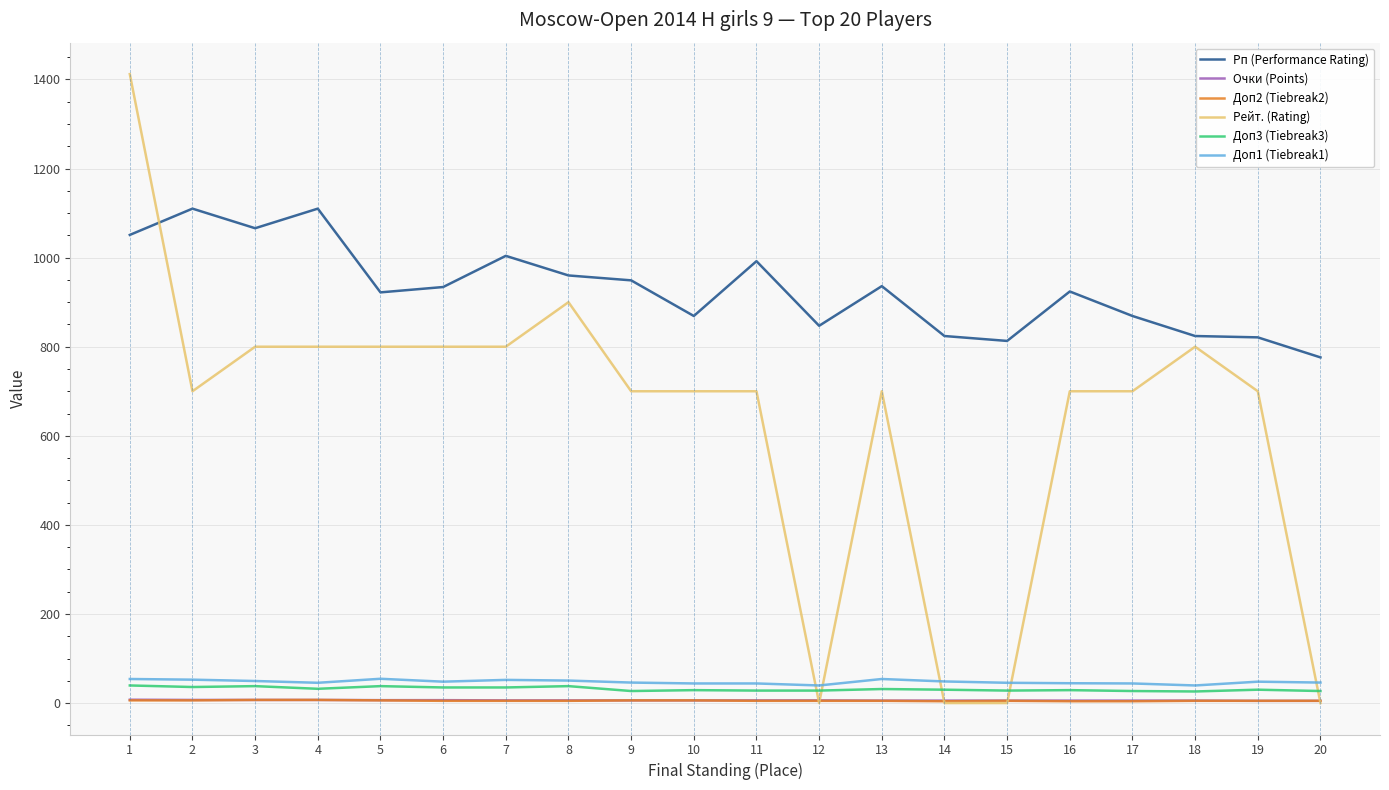

What is the maximum value for Рейт. (Rating)?

1412.0